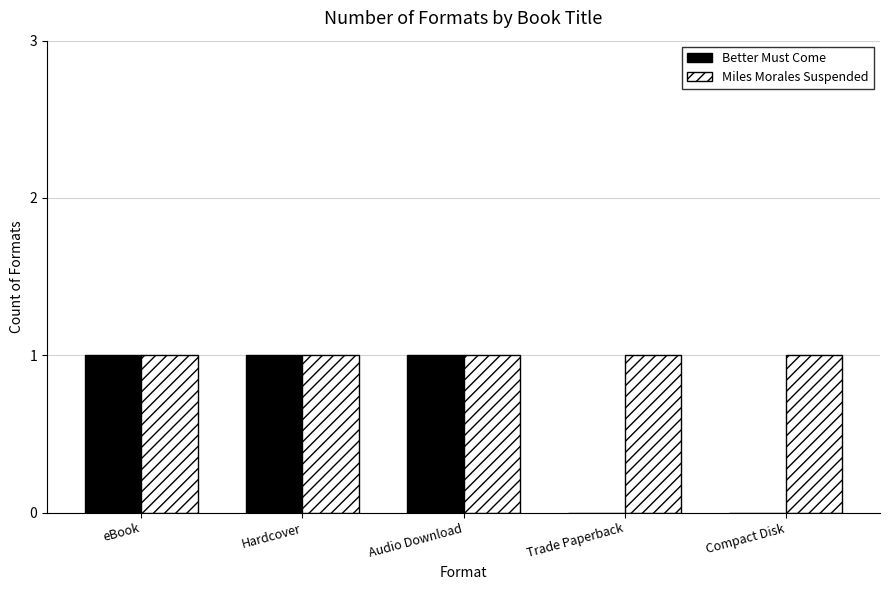

Which series has the largest total across all categories?

Miles Morales Suspended